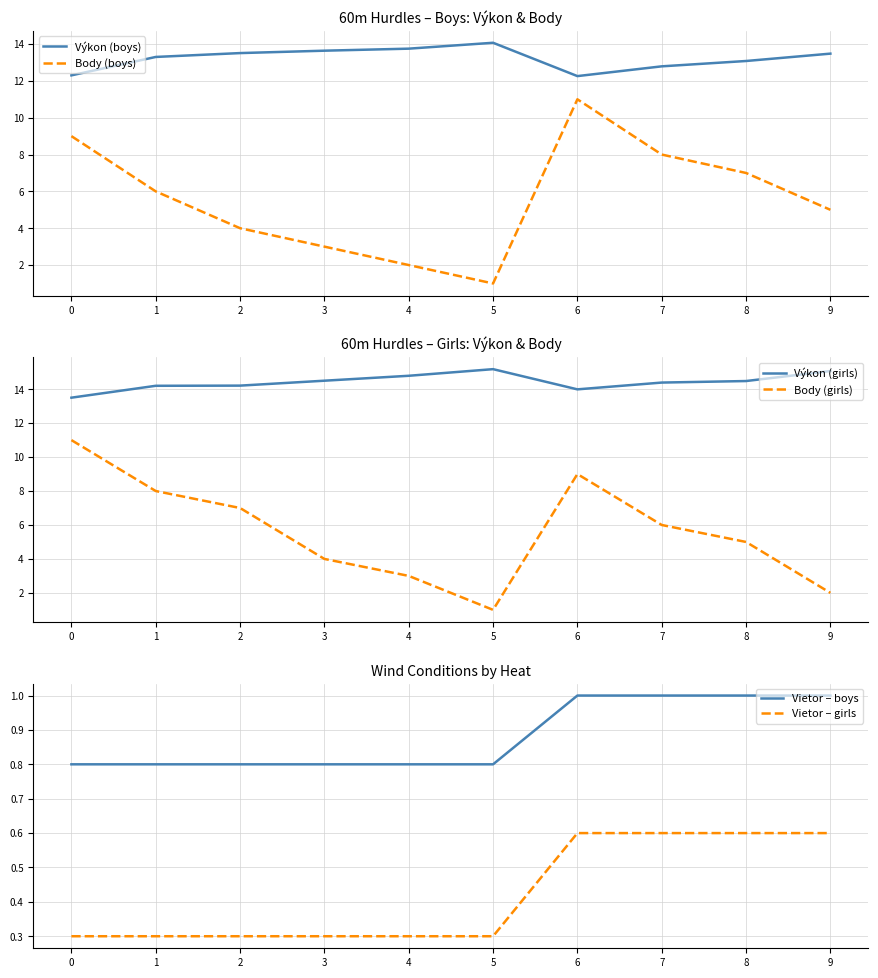

At which category is the sum across all series the highest?

6